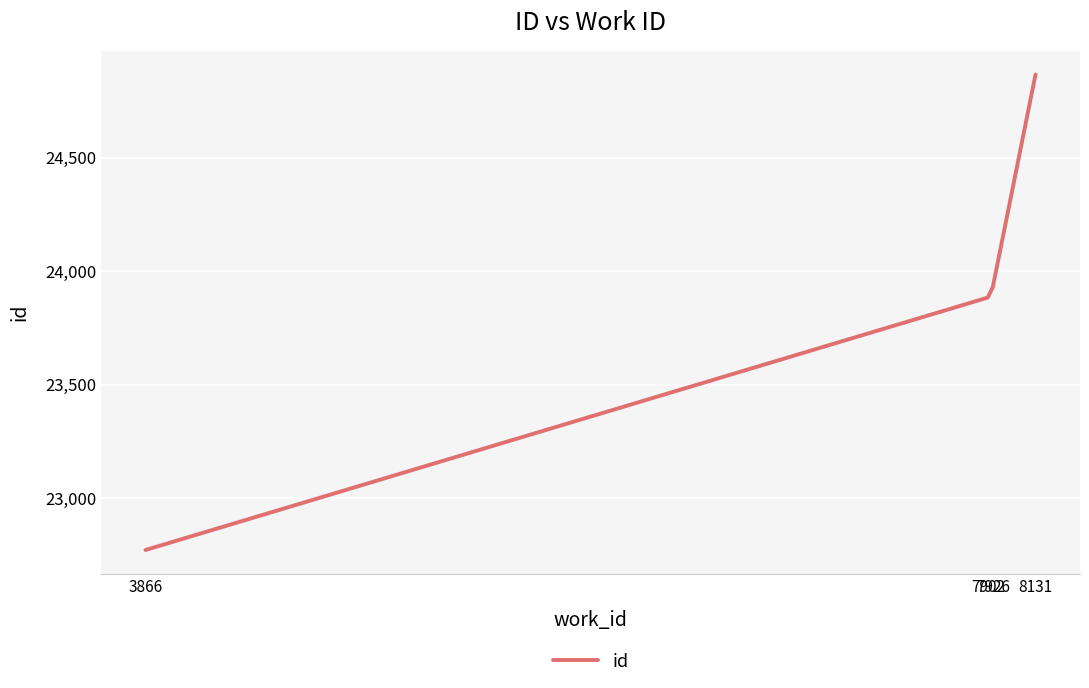

List the labels in order of value, smallest first.

3866, 7902, 7926, 8131